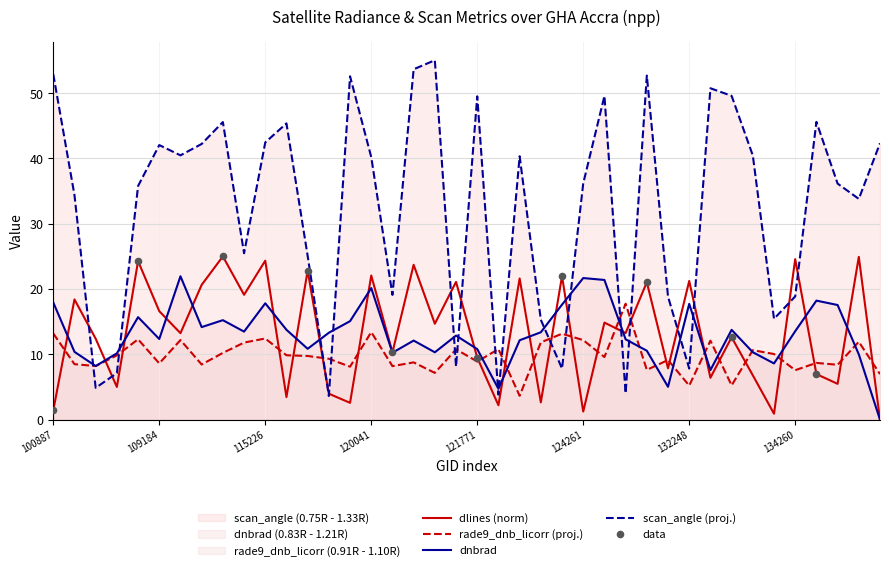

Which series contains the highest Y value?

scan_angle